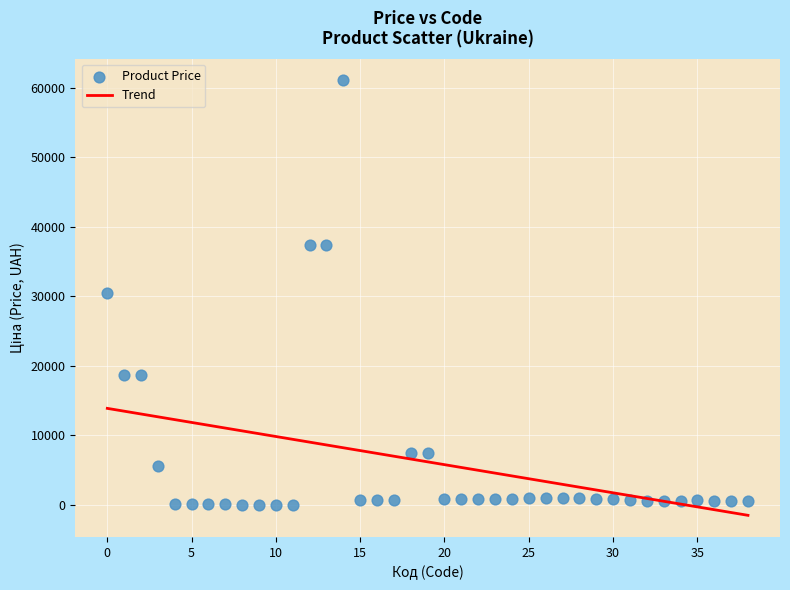

What is the range of Y values (max minus min)?

60968.0